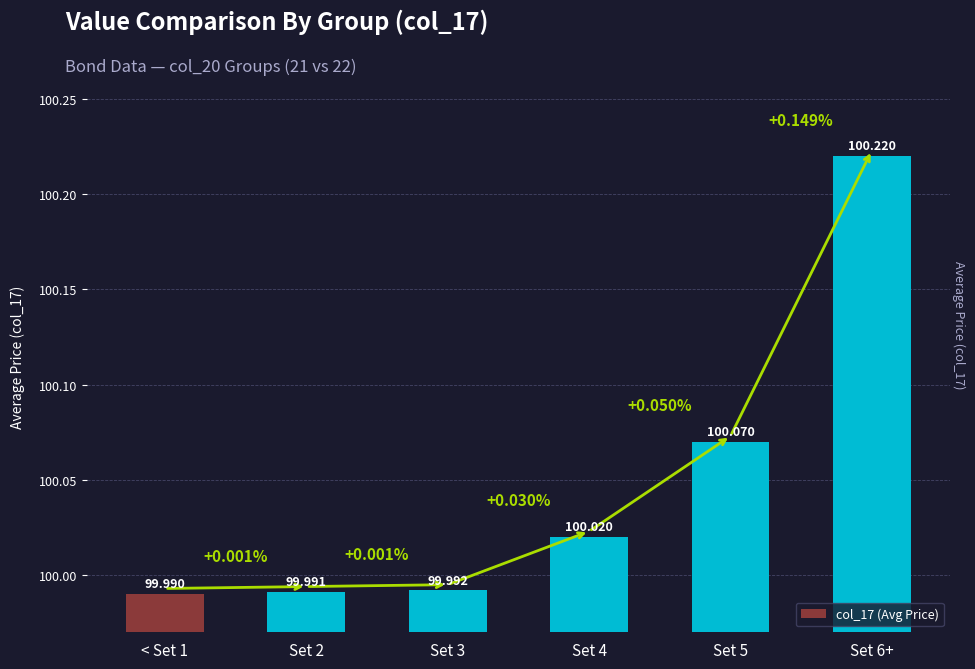

Read the value at Set 4.

100.0